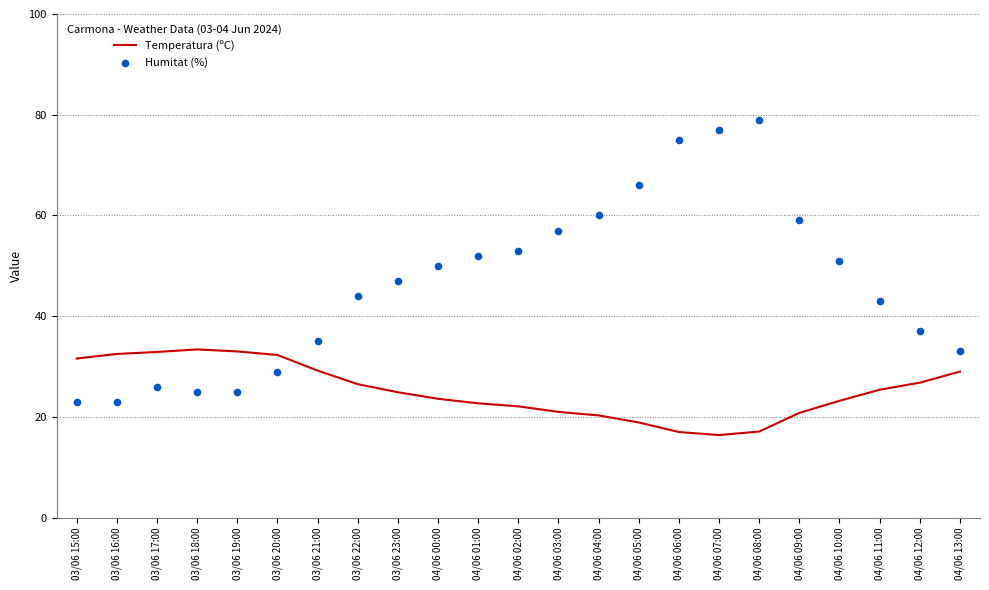

Is the value of Humitat (%) at 04/06 03:00 greater than the value of Temperatura (ºC) at 04/06 12:00?

Yes